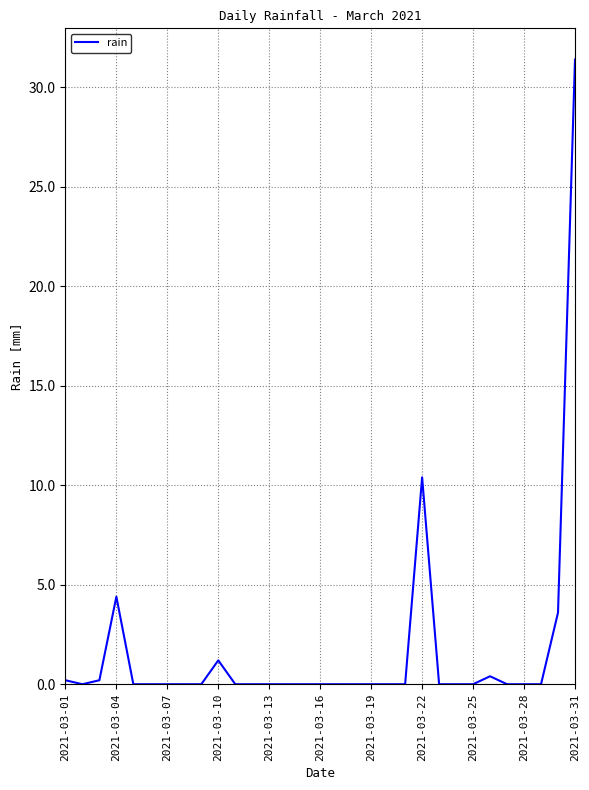

What is the greatest value displayed?

31.4